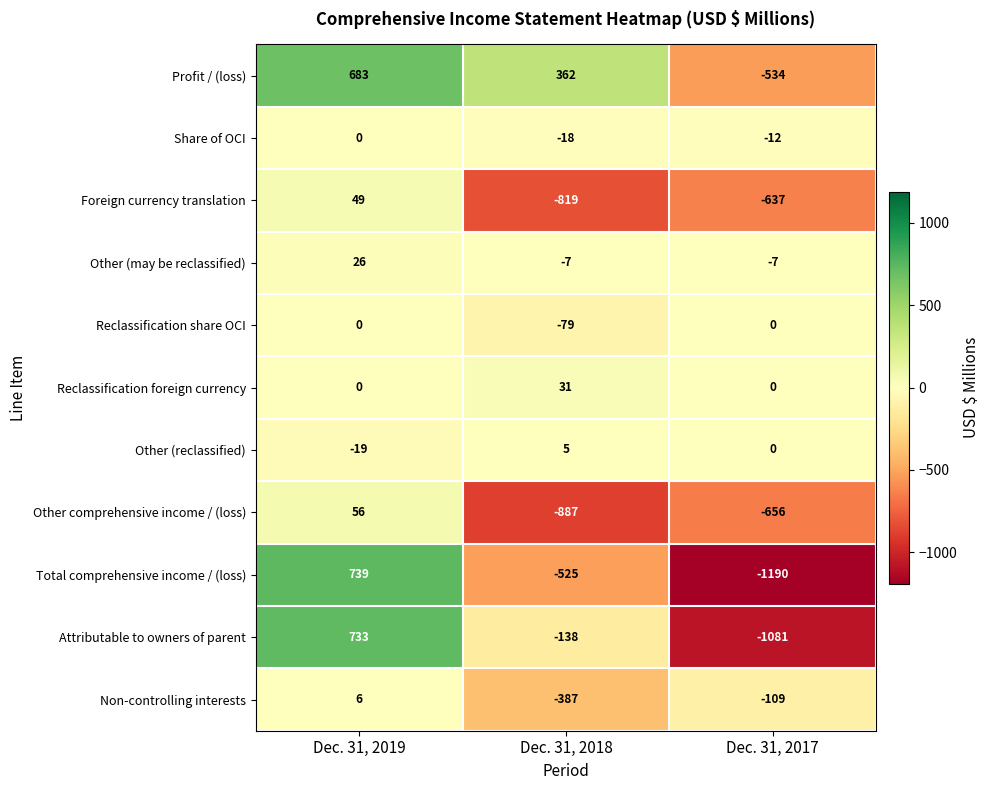

Which series has the largest total across all categories?

Profit / (loss)